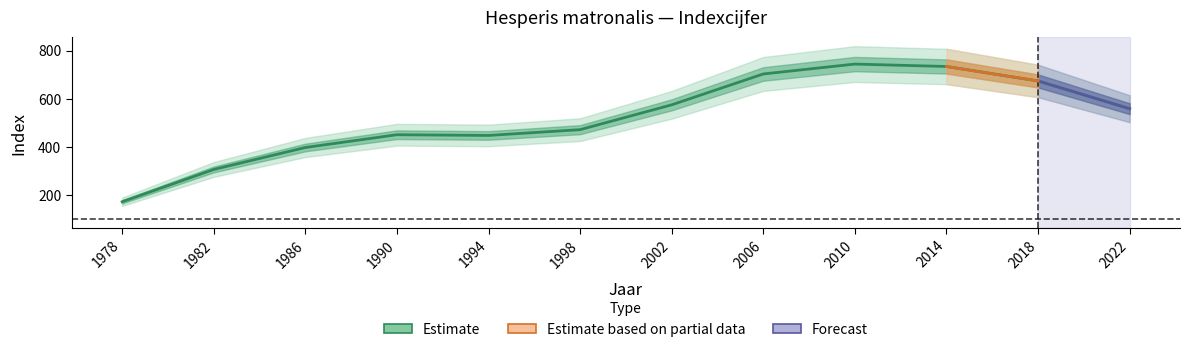

Is it true that the value at 1990 is 136?

False